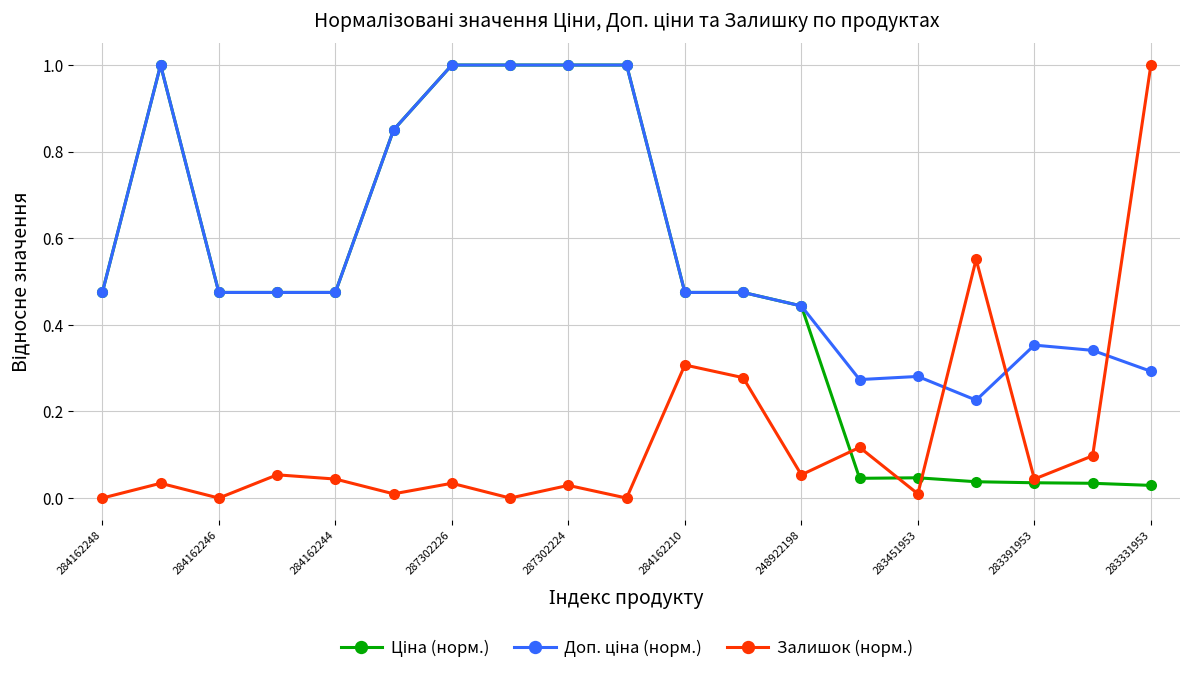

True or false: Залишок (норм.) has more than 2 points higher than both neighbors.

True